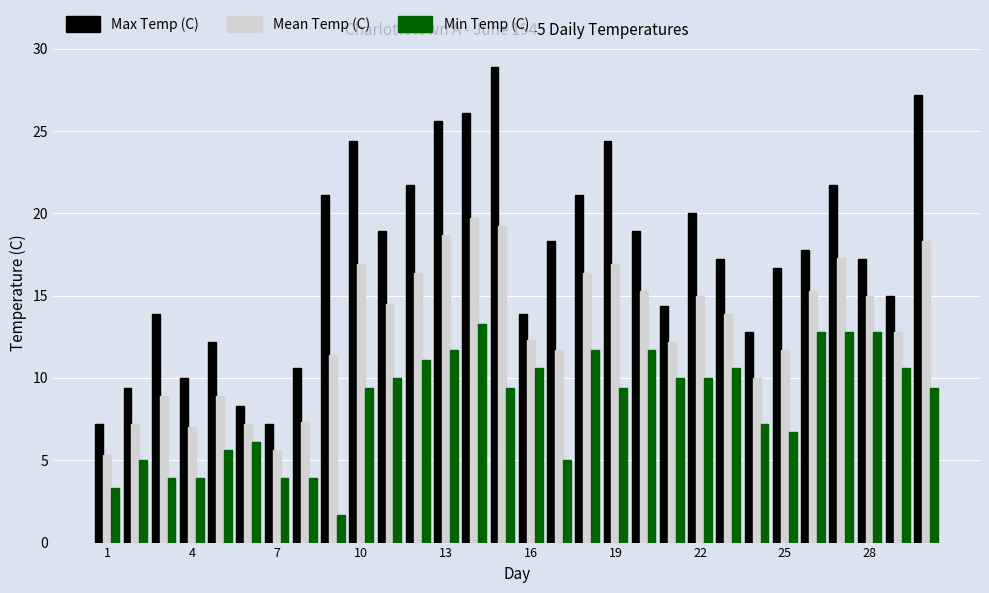

How many groups of bars are there?

30